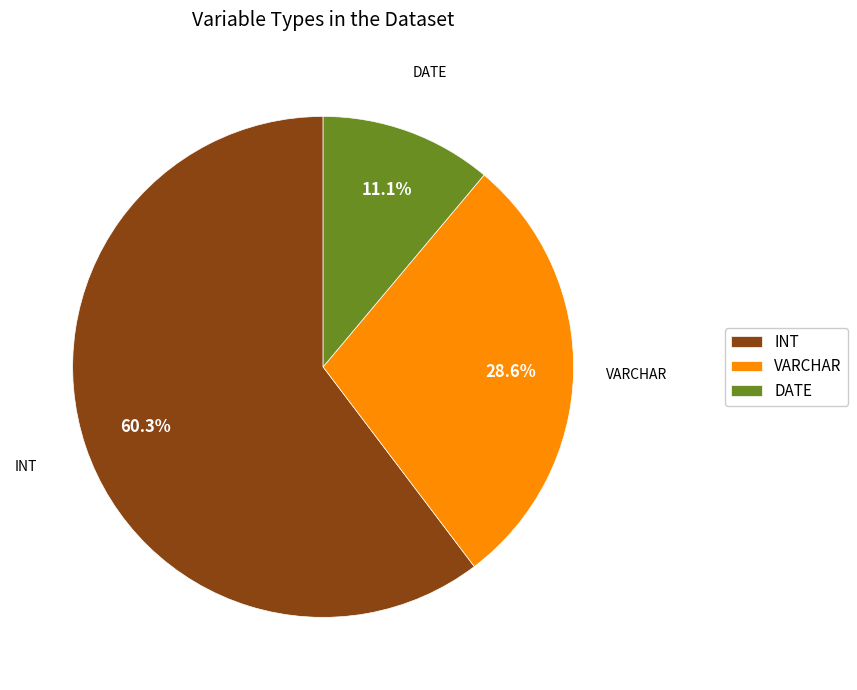

The DATE slice represents 11% of the pie. True or false?

True